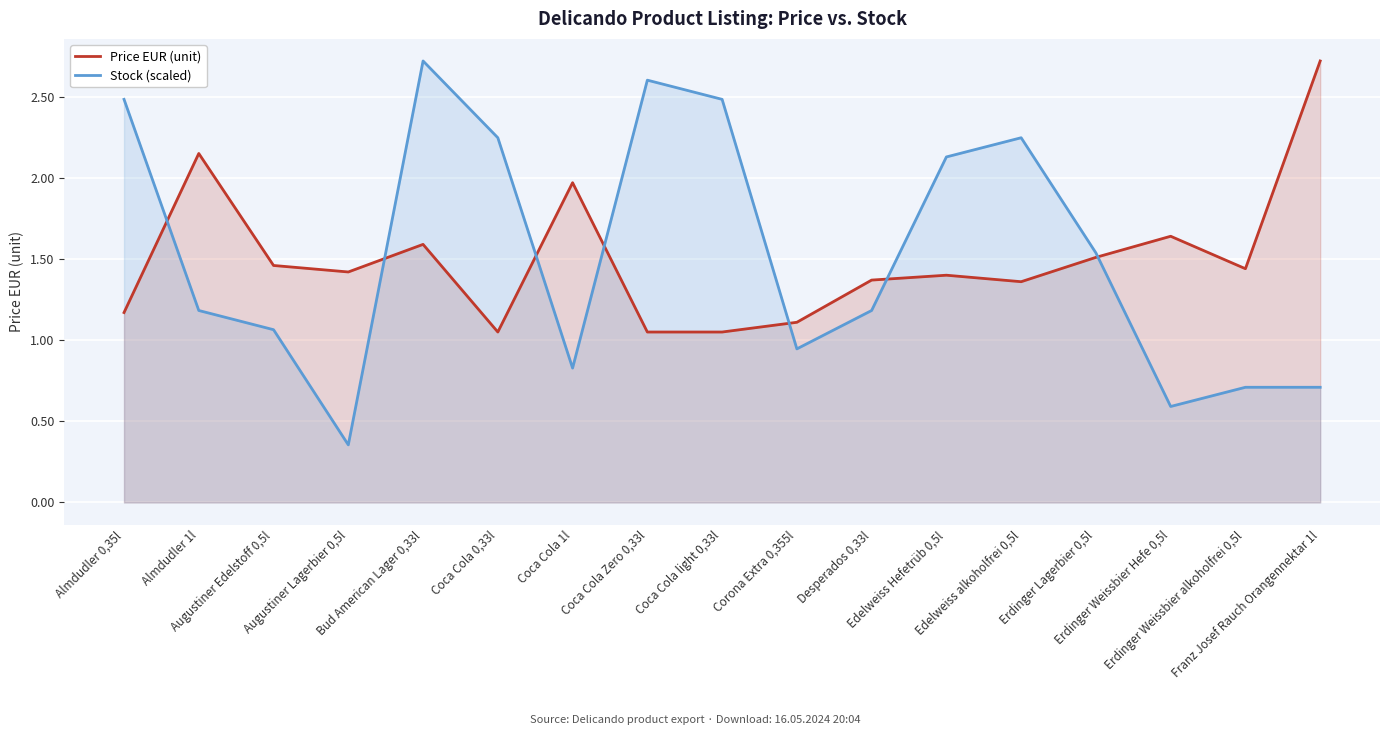

Between Edelweiss Hefetrüb 0,5l and Almdudler 0,35l, which is larger?

Edelweiss Hefetrüb 0,5l